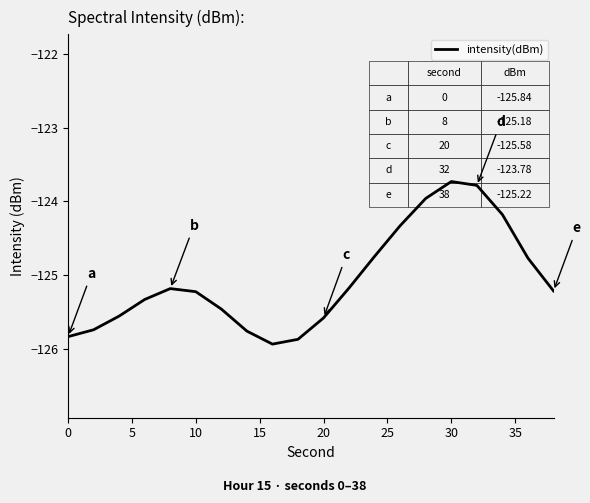

What is the minimum value shown in the chart?

-125.9